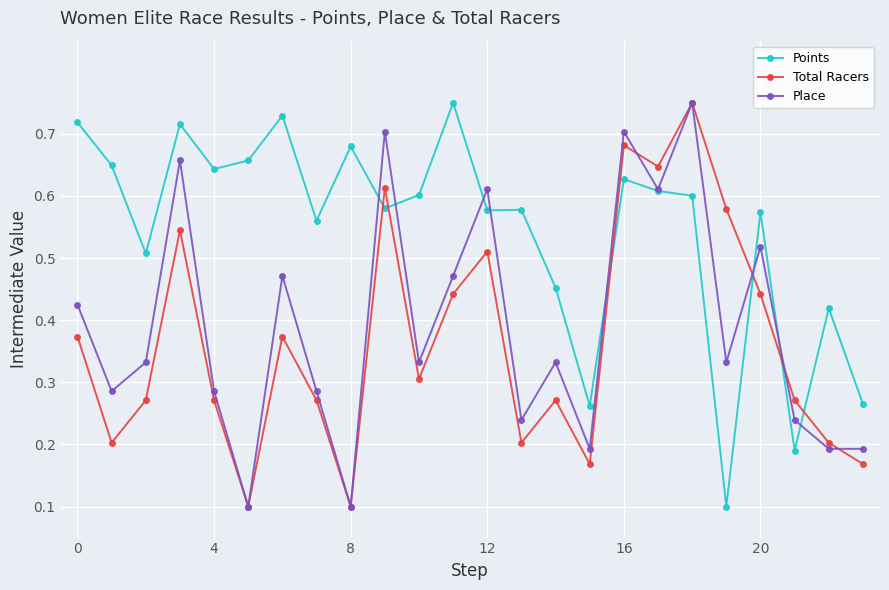

How many Total Racers values are between 0 and 1?

24